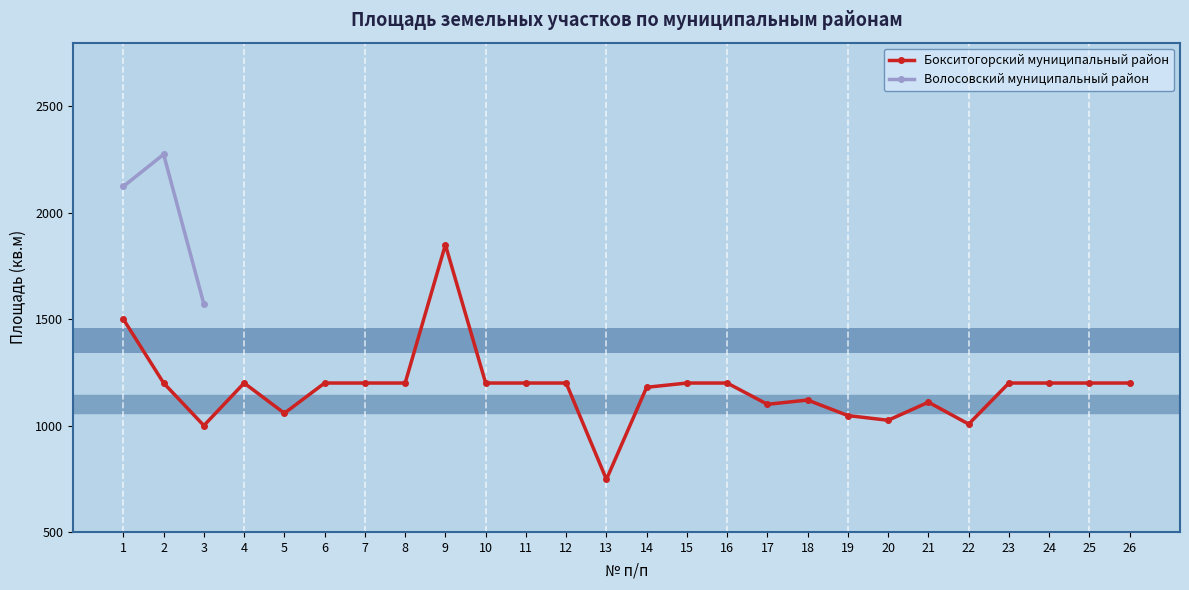

What is the difference between the maximum and second lowest values in the Бокситогорский муниципальный район series?

850